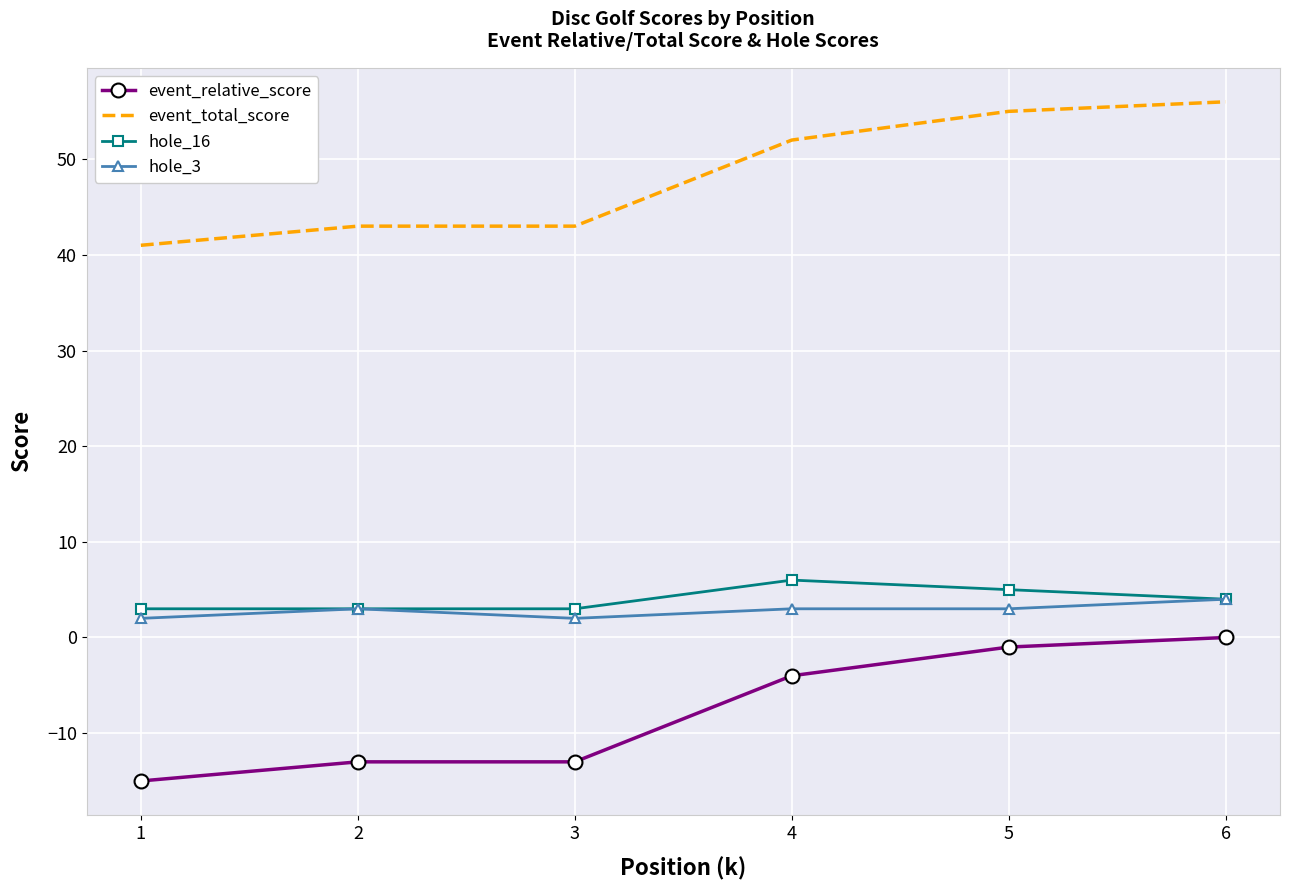

True or false: hole_16 has more than 0 points higher than both neighbors.

True